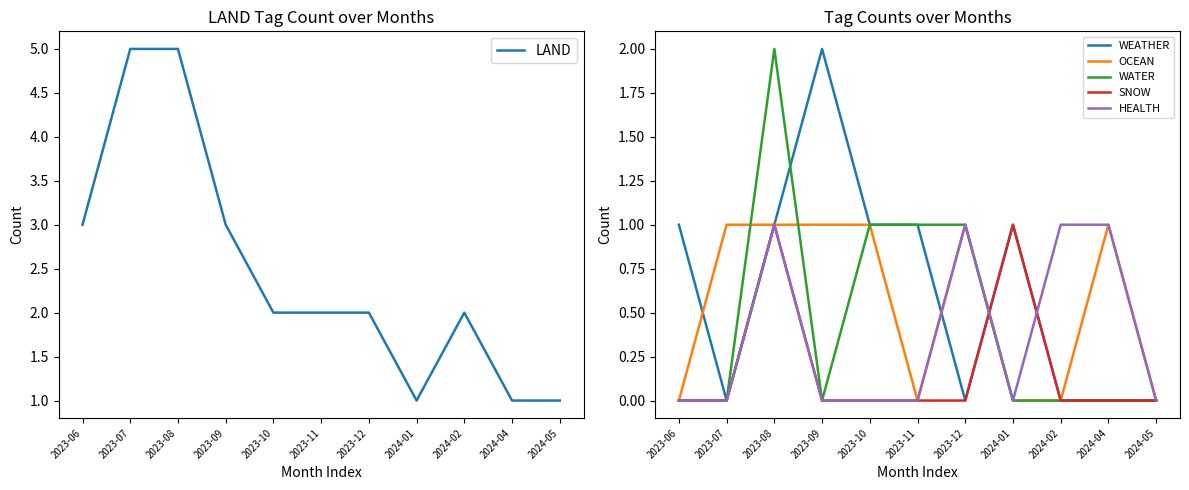

What is the difference between the OCEAN values at 2023-06 and 2023-09?

1